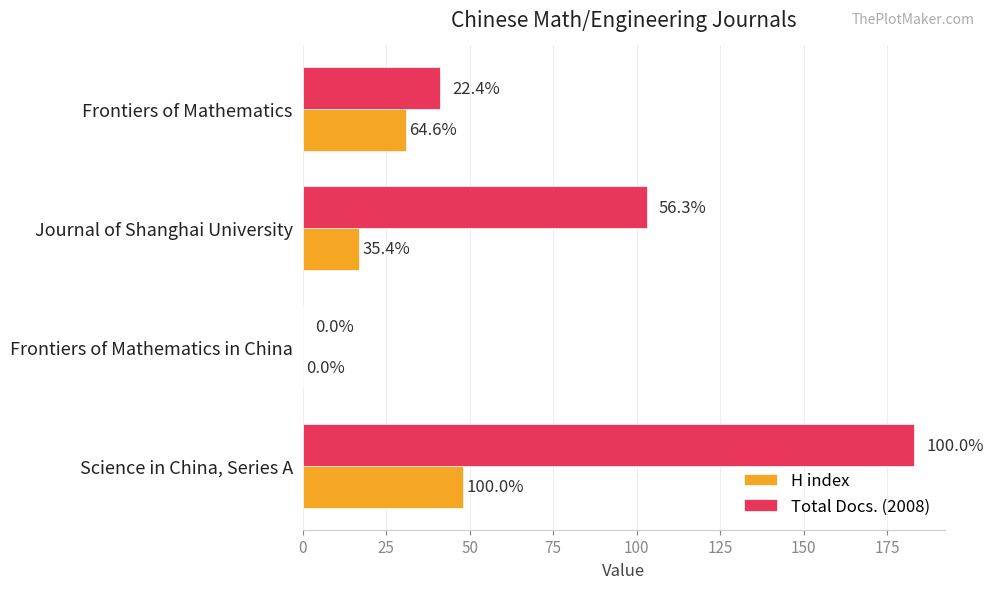

Reading right to left, extract all data points from this chart.

H index: 31	17	0	48
Total Docs. (2008): 41	103	0	183